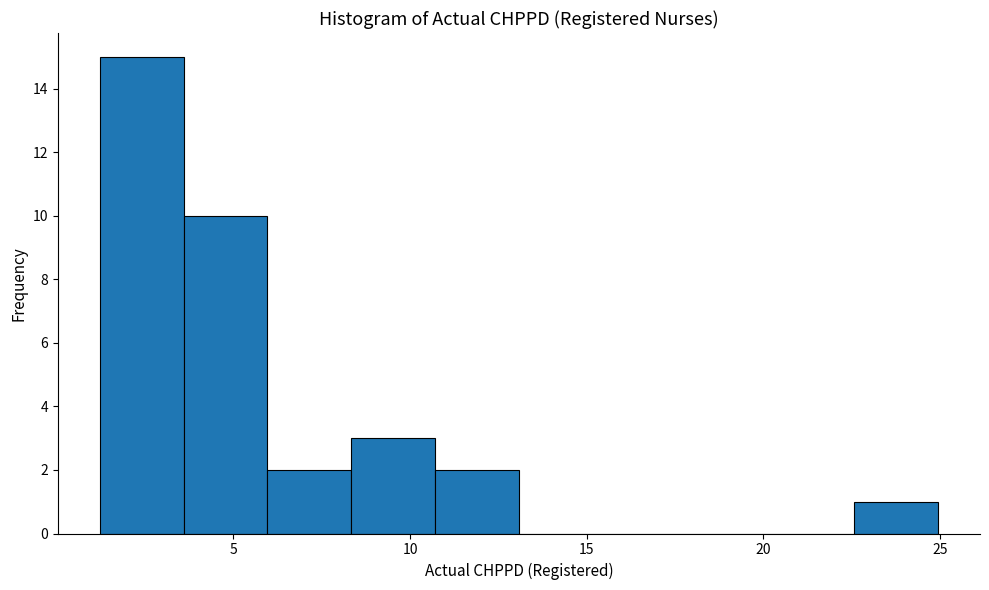

Reading left to right, list every bar in this chart as the range it spans on the x-axis followed by its height. Neither the bar edges nor the heights are printed on the chart, so give them approximately, as read against the axes.

1.0 to 3.5: 15
3.5 to 6.0: 10
6.0 to 8.5: 2
8.5 to 10.5: 3
10.5 to 13.0: 2
13.0 to 15.5: 0
15.5 to 18.0: 0
18.0 to 20.0: 0
20.0 to 22.5: 0
22.5 to 25.0: 1